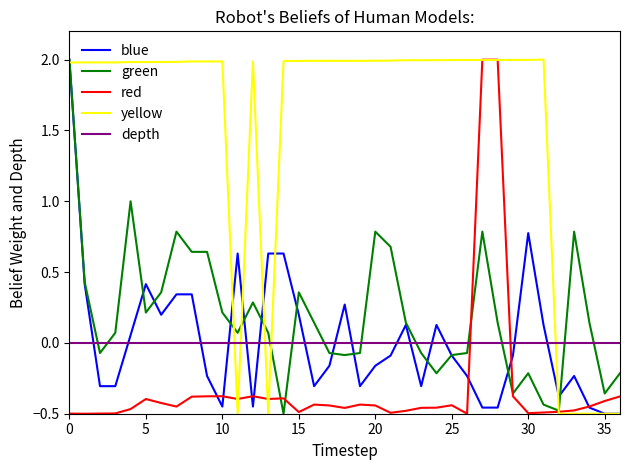

Which series ends up on top after the final intersection of depth and blue?

depth